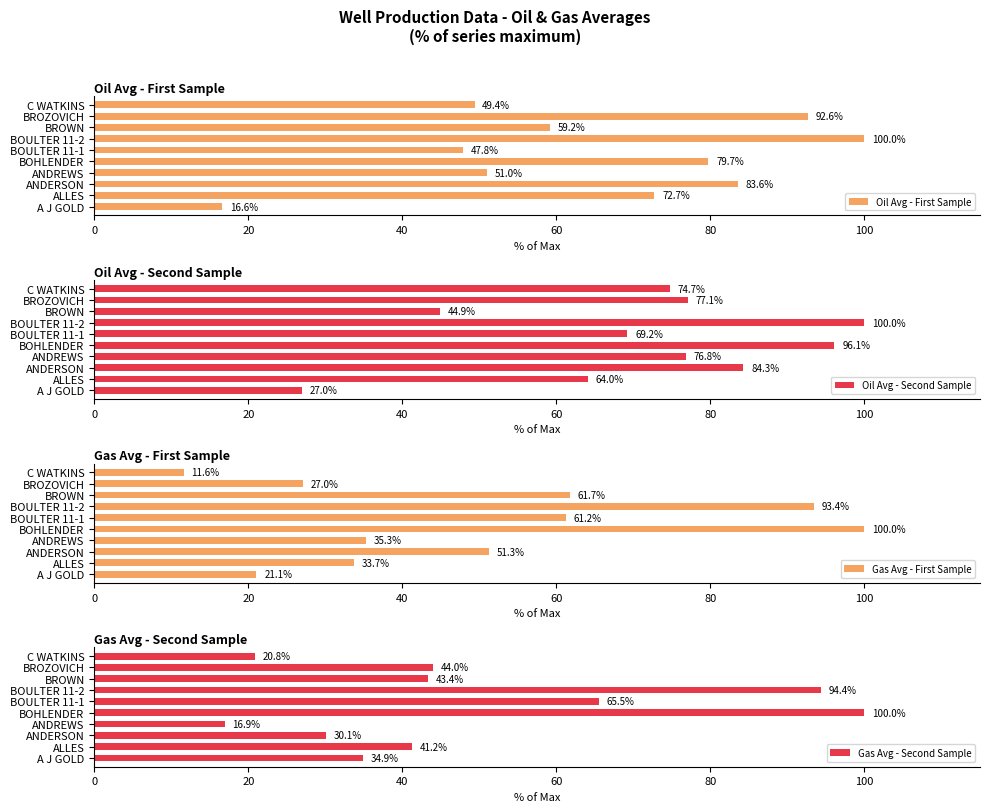

What is the sum of all Oil Avg - Second Sample values?

714.1